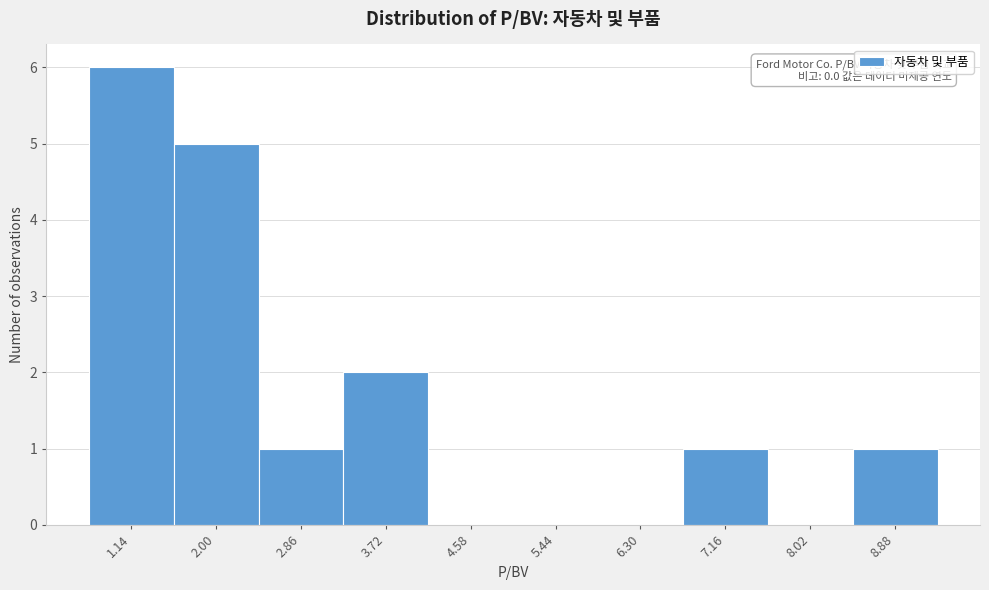

Reading left to right, what are all the values shown in this chart?

1.14=6	2.00=5	2.86=1	3.72=2	4.58=0	5.44=0	6.30=0	7.16=1	8.02=0	8.88=1